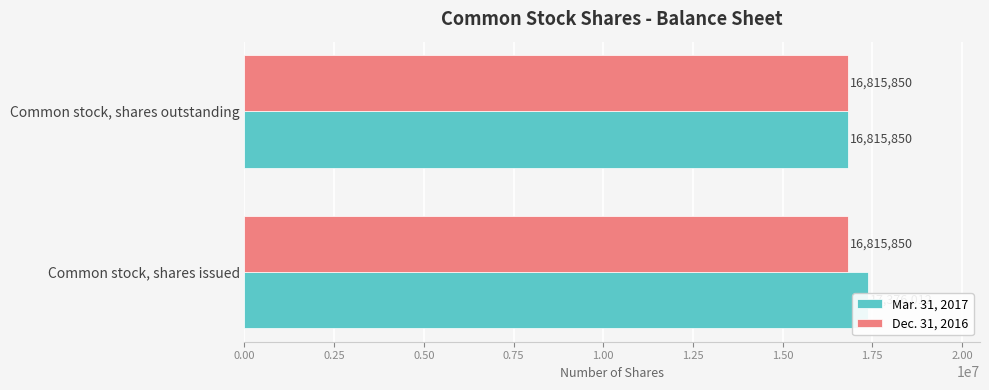

Reading left to right, transcribe all the data shown in this chart.

Mar. 31, 2017: 17376012.0	16815850.0
Dec. 31, 2016: 0.3	0.3